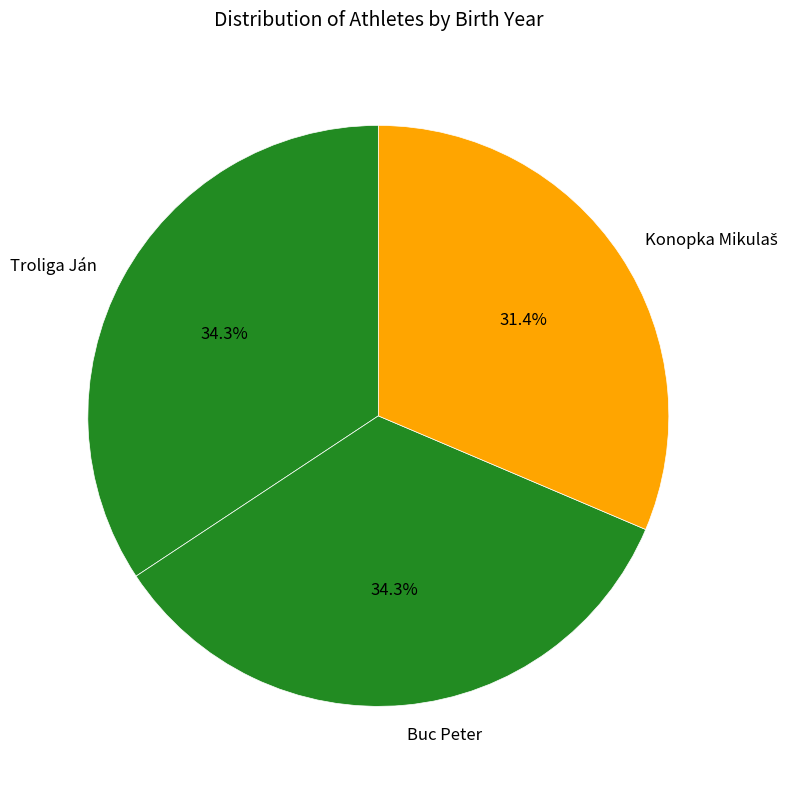

How much of the chart is everything except Buc Peter?

65.7%